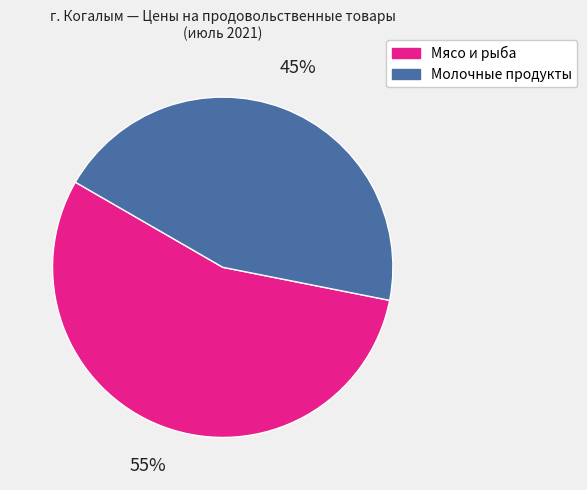

Does any single category account for the majority?

Yes